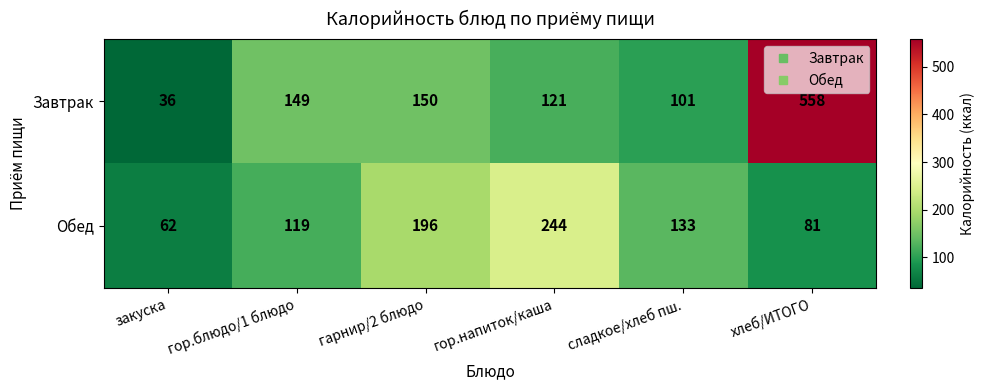

Reading left to right, list all the values displayed in this chart.

Завтрак: 36	149	150	121	101	558
Обед: 62	119	196	244	133	81